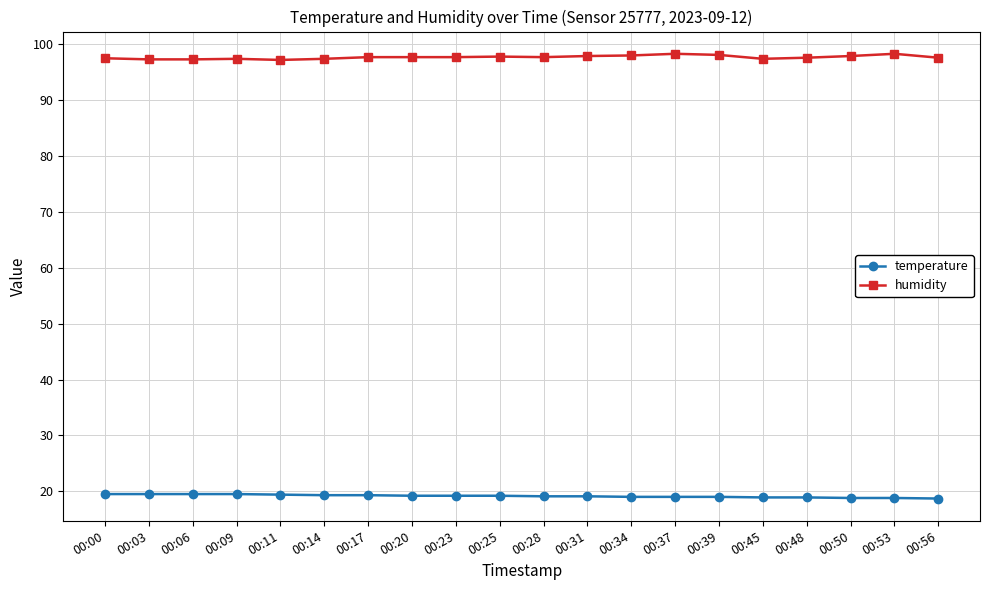

At how many categories does at least one series exceed 71?

20